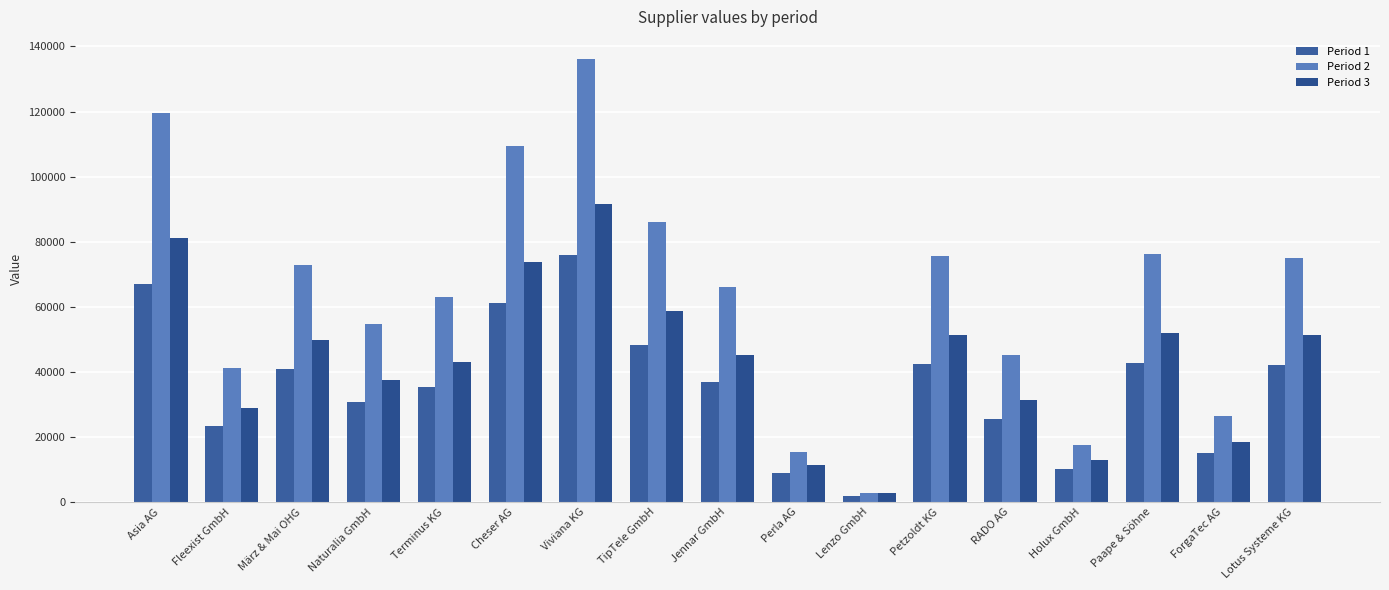

Which category has the lowest value across all series?

Lenzo GmbH